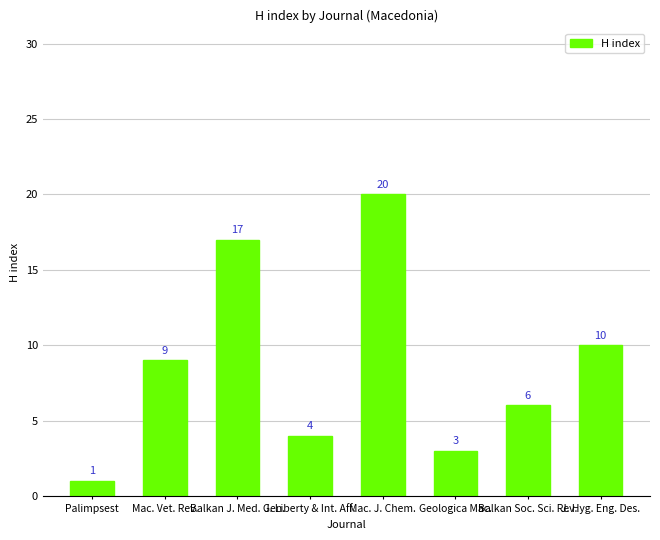

The chart shows a value of 8 at Mac. J. Chem.. True or false?

False